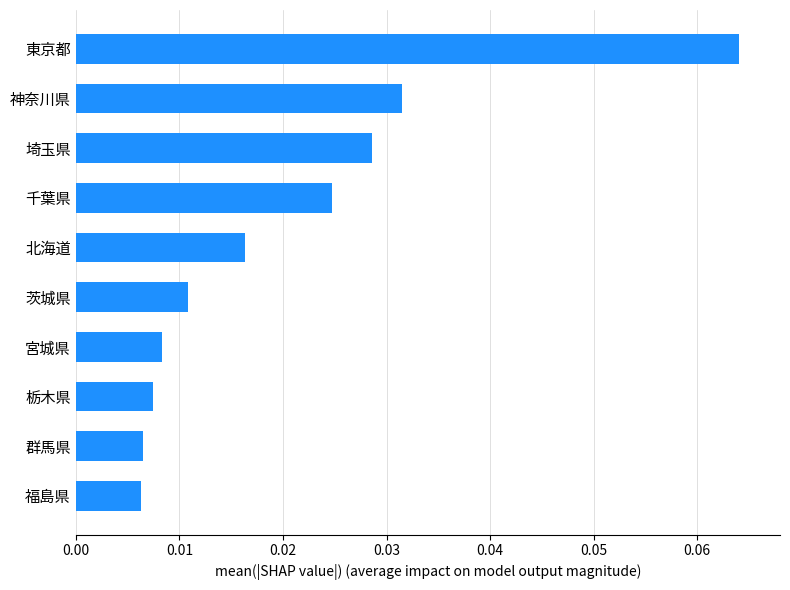

How many values are between 0 and 1?

10